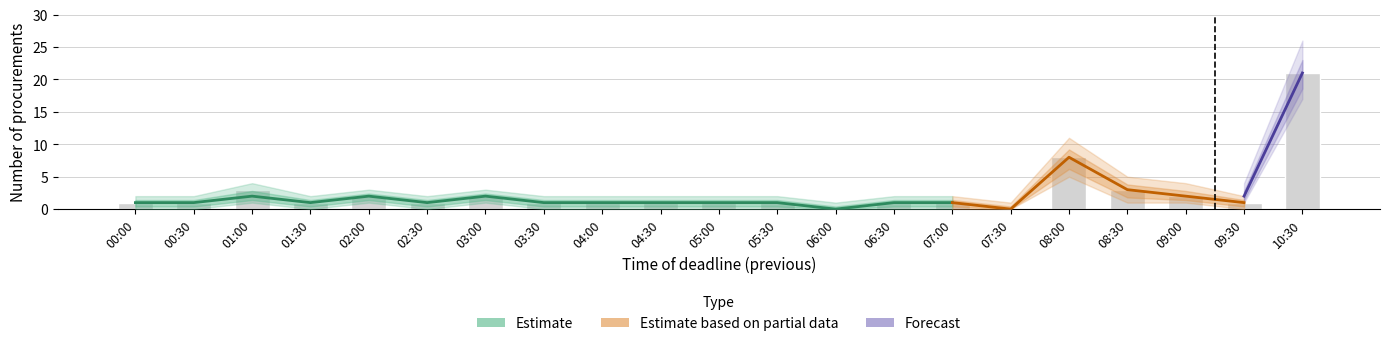

Is it true that the value at 00:30 is 1?

True